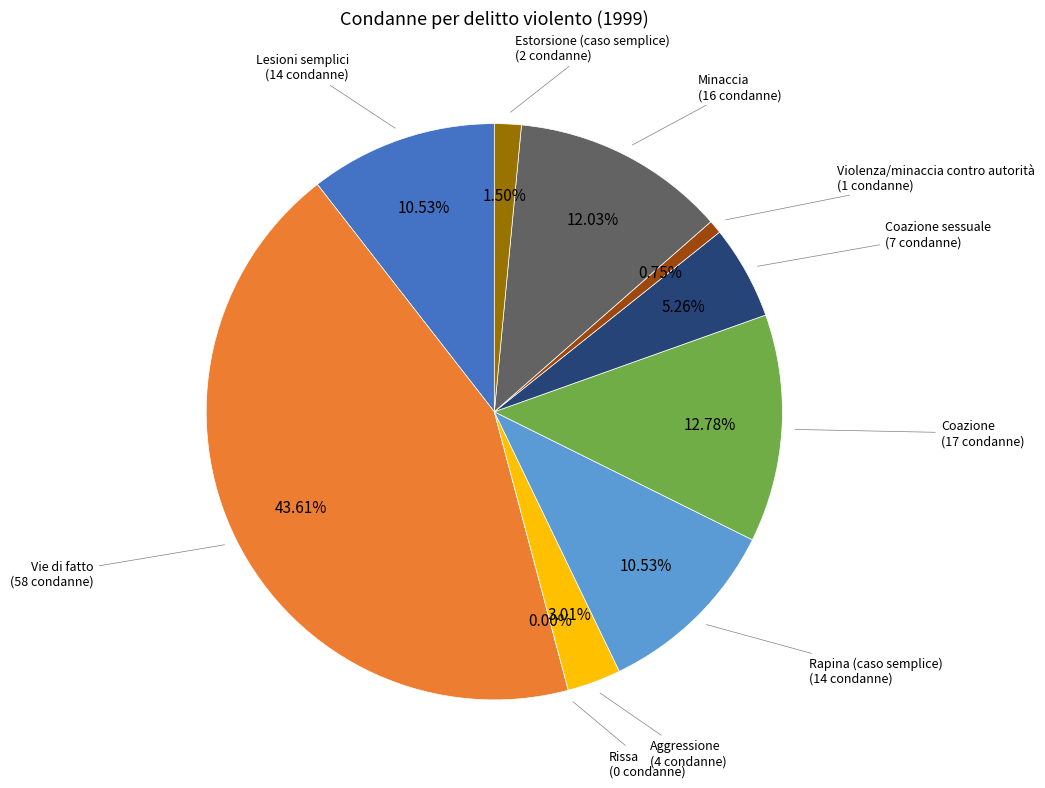

How many slices are in this pie chart?

10